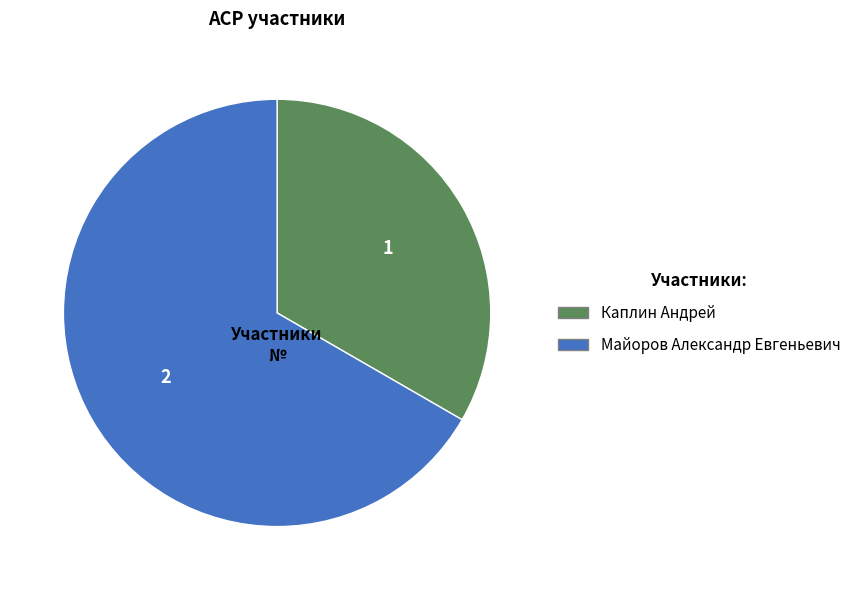

Is it true that Майоров Александр Евгеньевич is 67% of the pie?

True